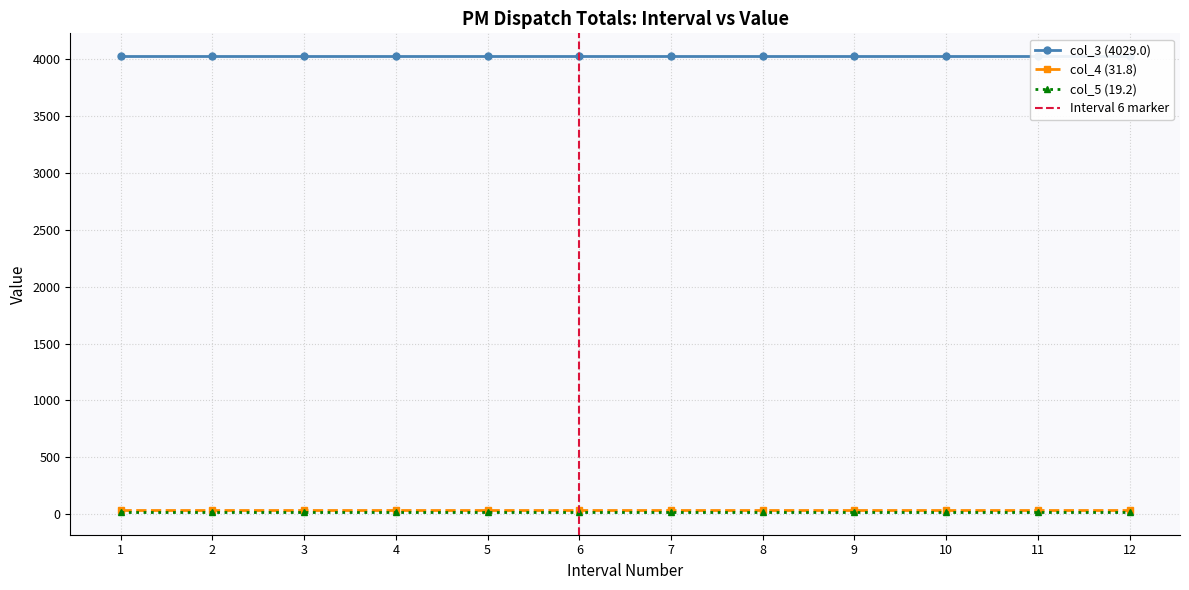

At which category does the chart reach its peak across all series?

1